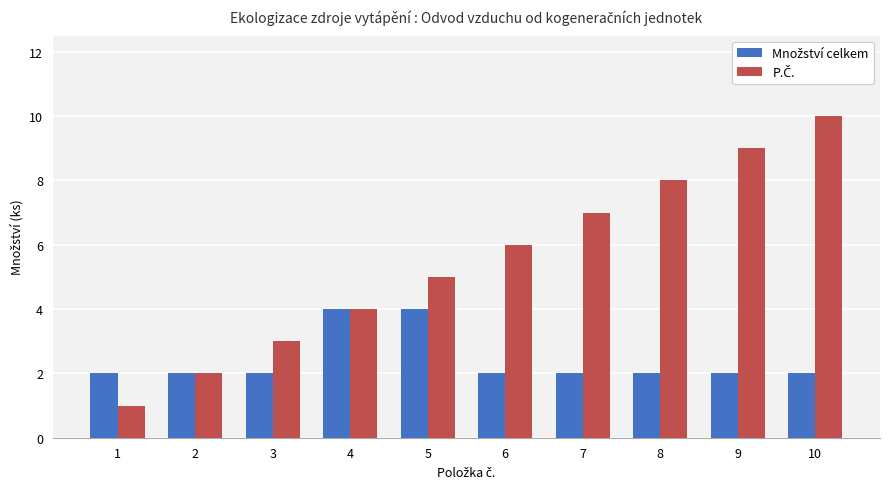

Which label corresponds to the largest value in the chart?

10